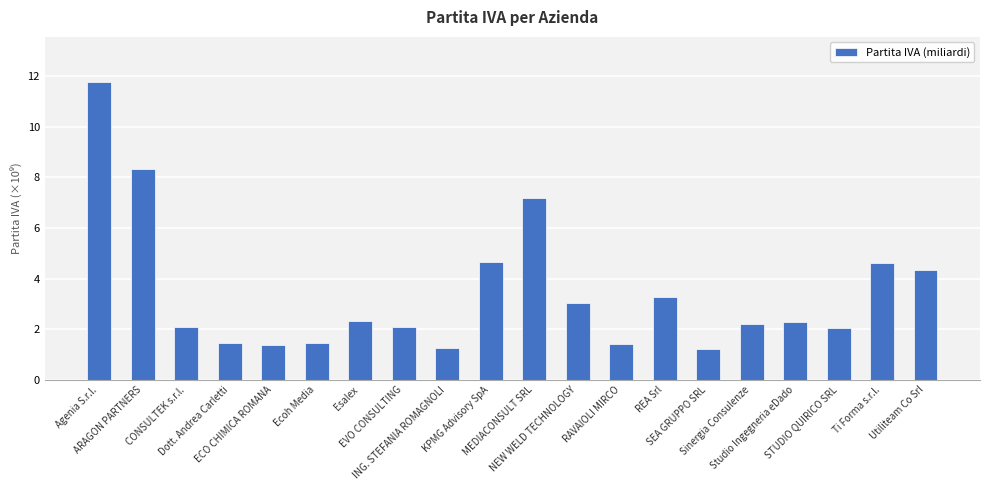

What is the sum of all values?

68.5